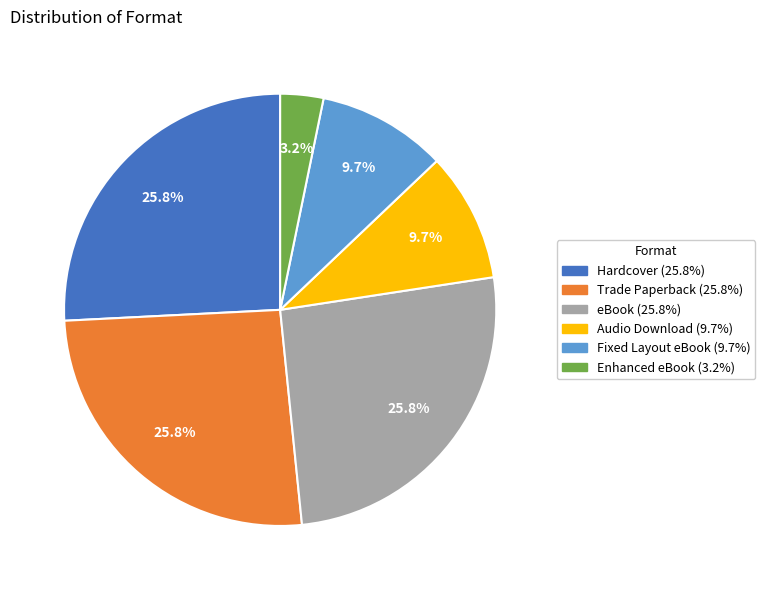

How much of the chart is everything except Audio Download?

90.3%